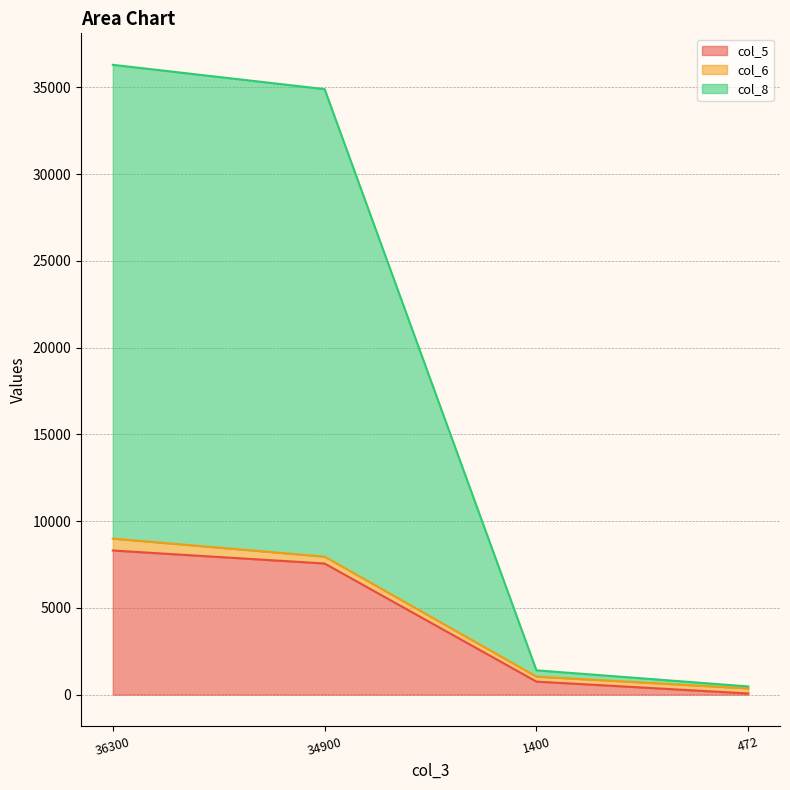

What is the value of the col_8 point at the 3rd from the left?

1400